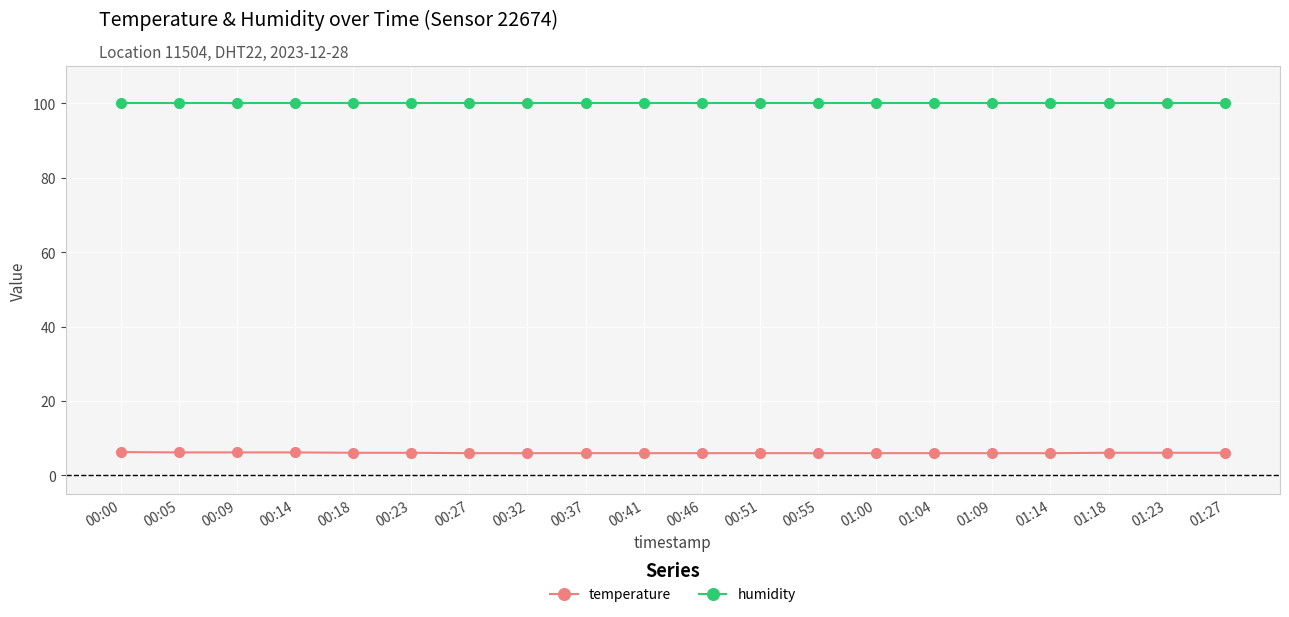

Rank the series by their average value, from lowest to highest.

temperature, humidity